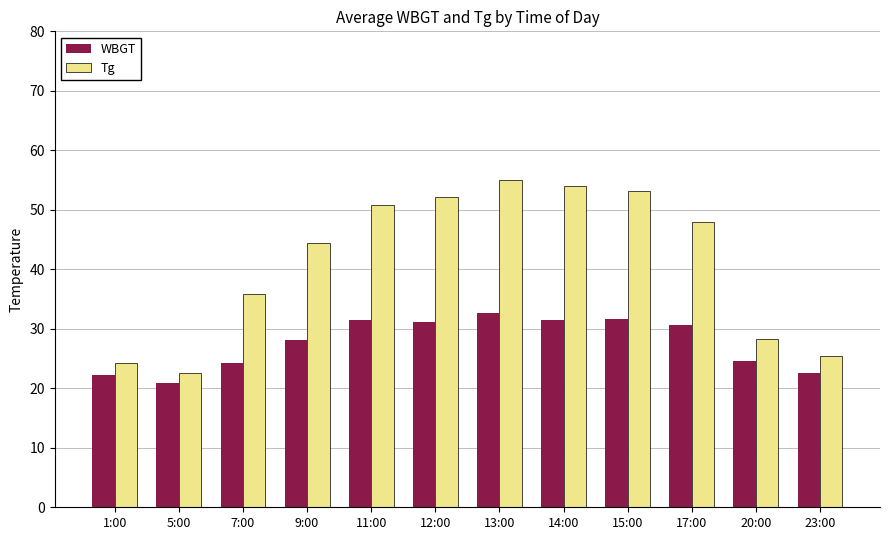

What is the maximum value for WBGT?

32.6